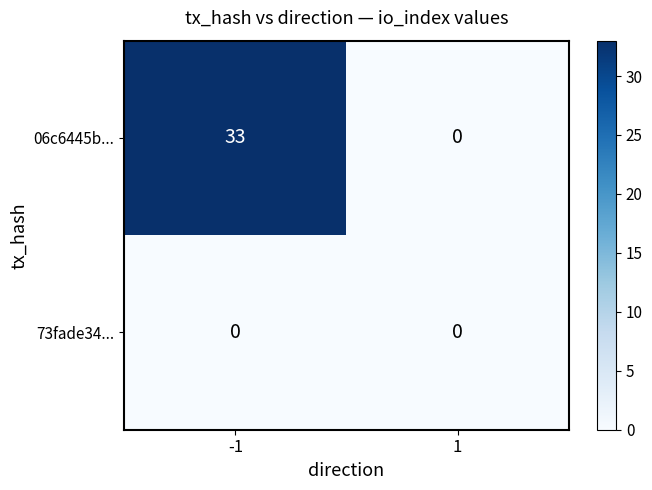

Which series has the largest range (max minus min)?

06c6445b...